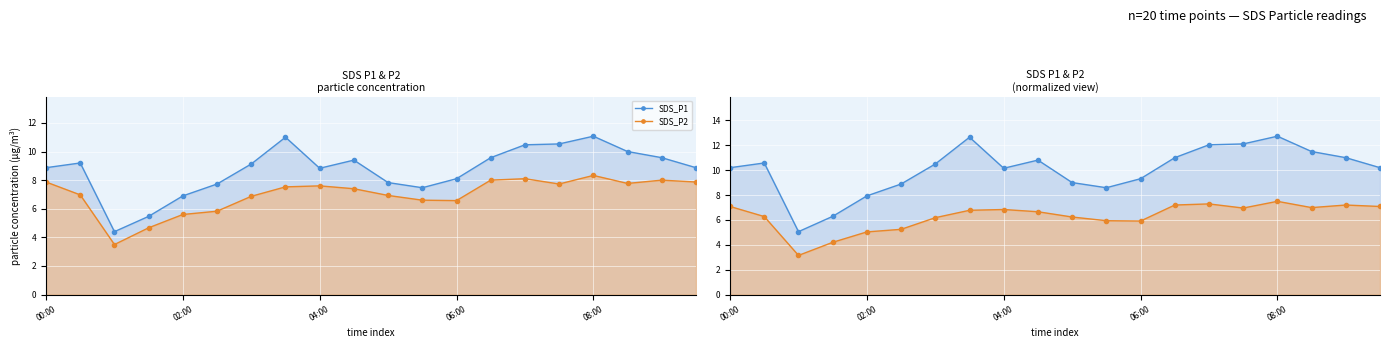

True or false: SDS_P2 and SDS_P1 intersect in this chart.

False